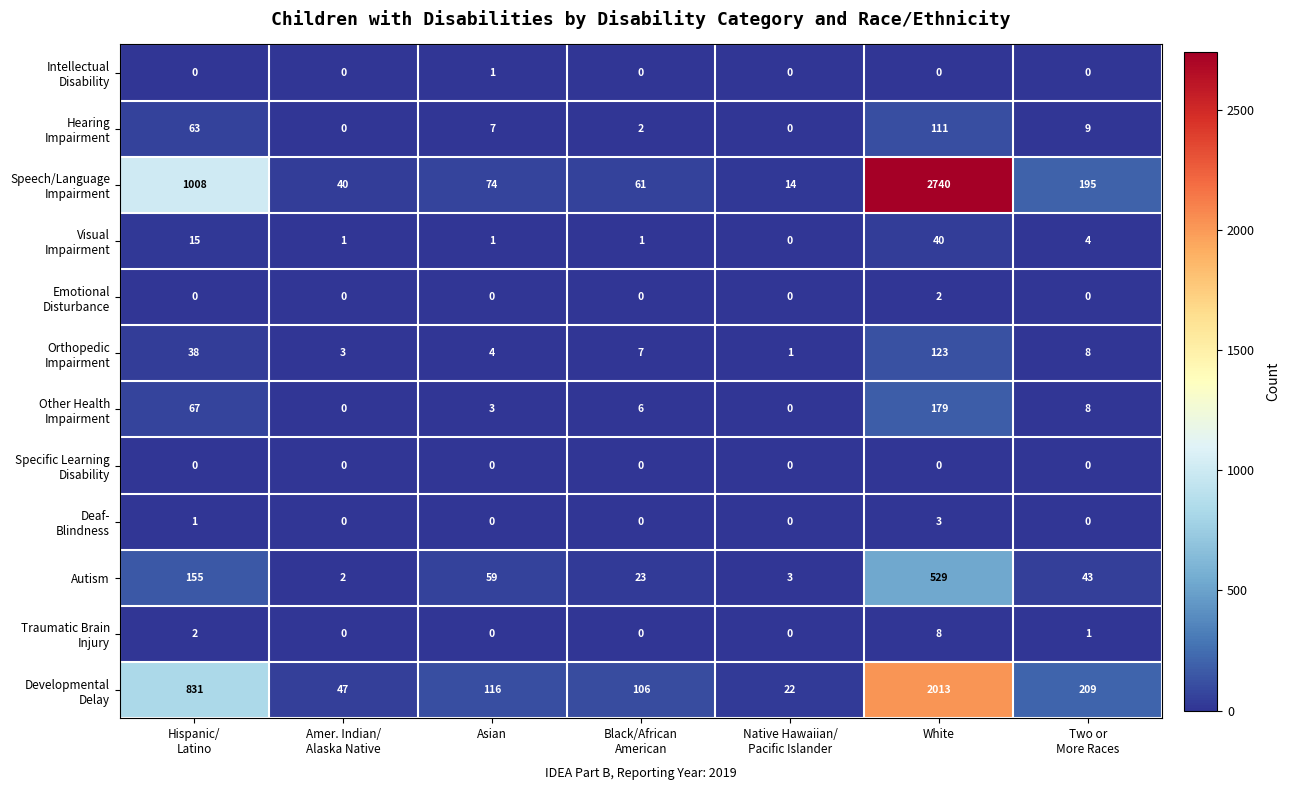

At which category does the chart reach its peak across all series?

White